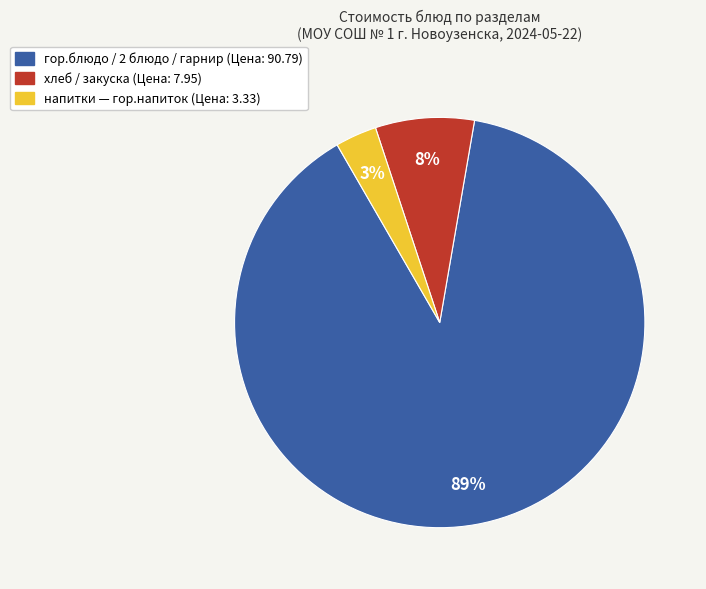

To the nearest percent, what is the difference between the largest and smallest slice percentages?

86%